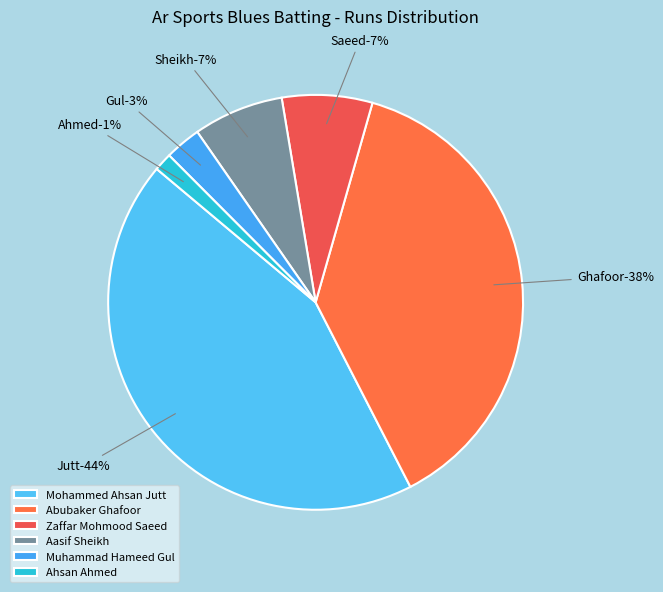

How much of the chart is everything except Abubaker Ghafoor?

62.0%